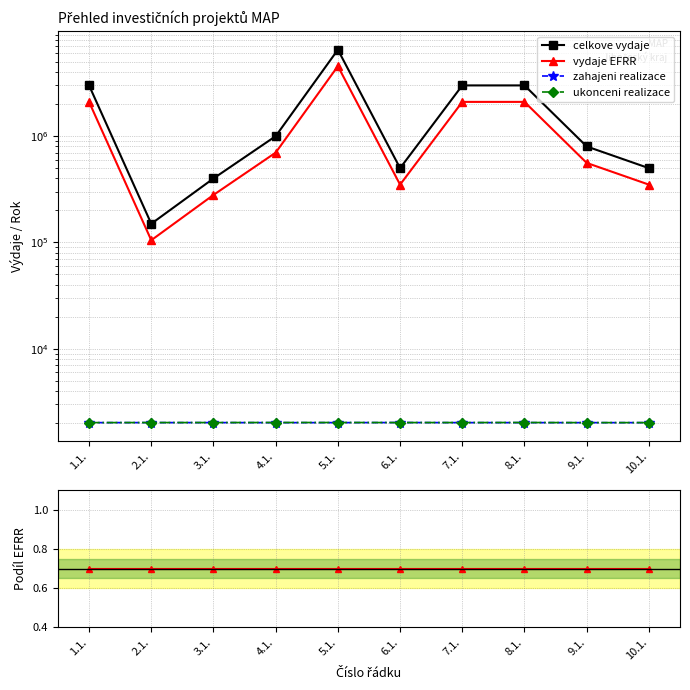

The value of vydaje EFRR at 6.1. is 350000.0. True or false?

True